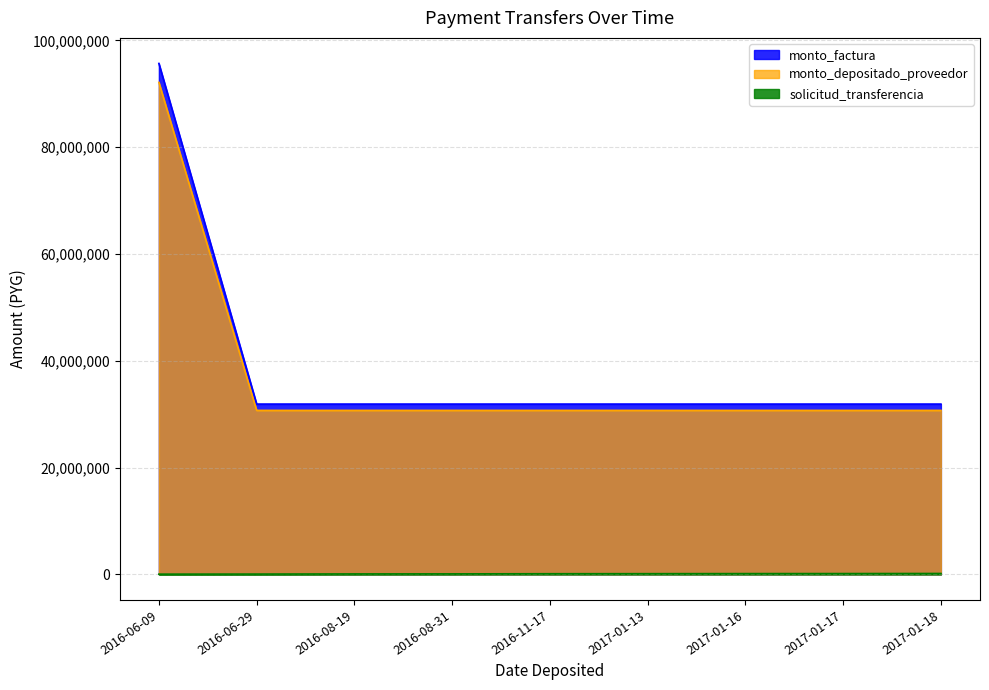

Rank the categories by monto_depositado_proveedor value from lowest to highest.

2016-06-29, 2016-08-19, 2016-08-31, 2016-11-17, 2017-01-13, 2017-01-16, 2017-01-17, 2017-01-18, 2016-06-09